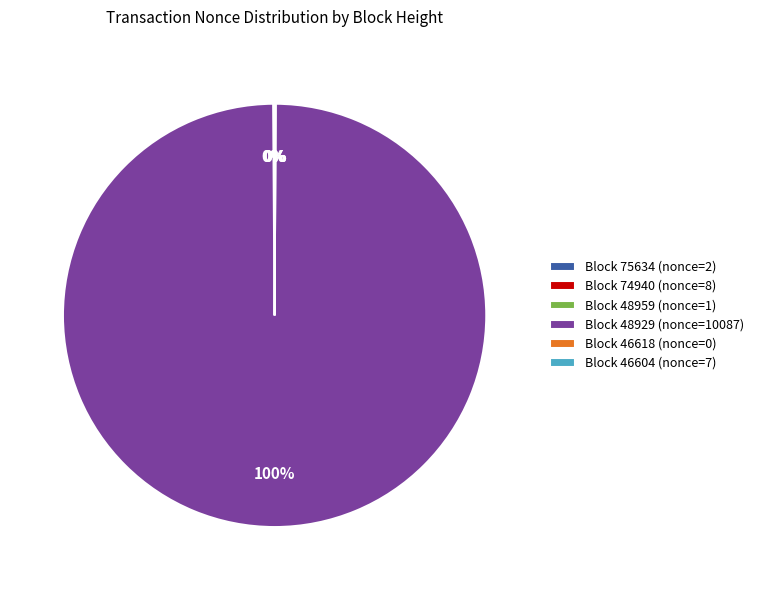

True or false: Block 48929 (nonce=10087) accounts for 88% of the total.

False